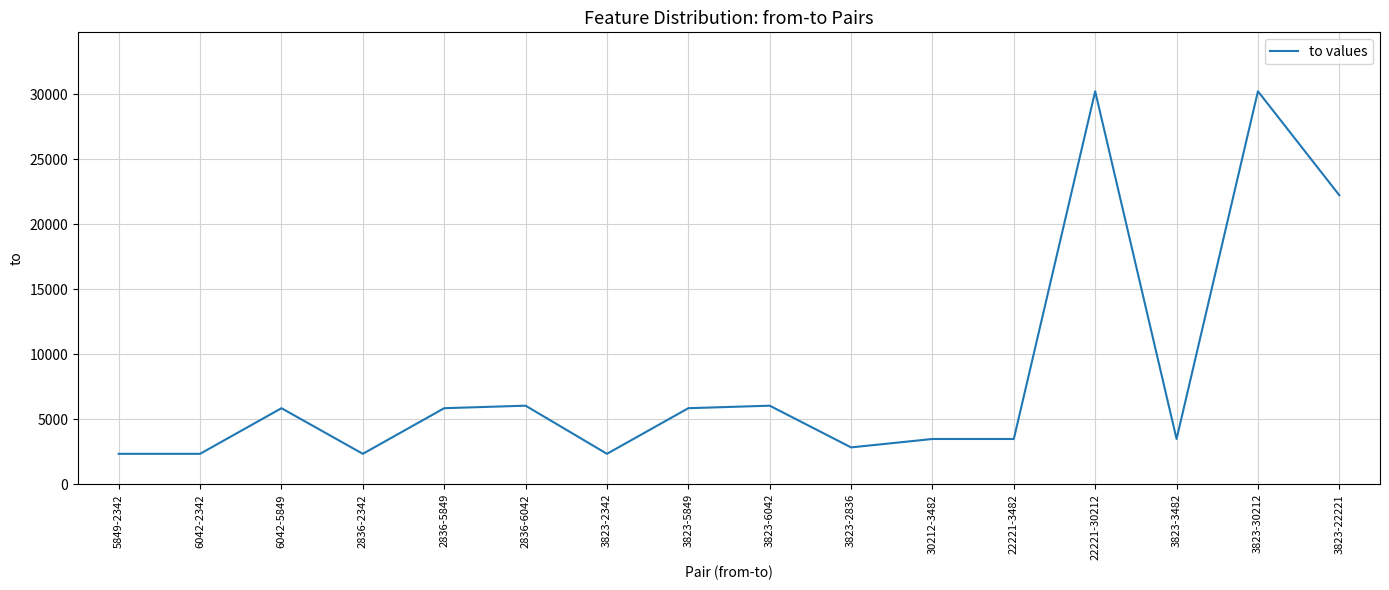

Between 22221-30212 and 6042-5849, which is larger?

22221-30212